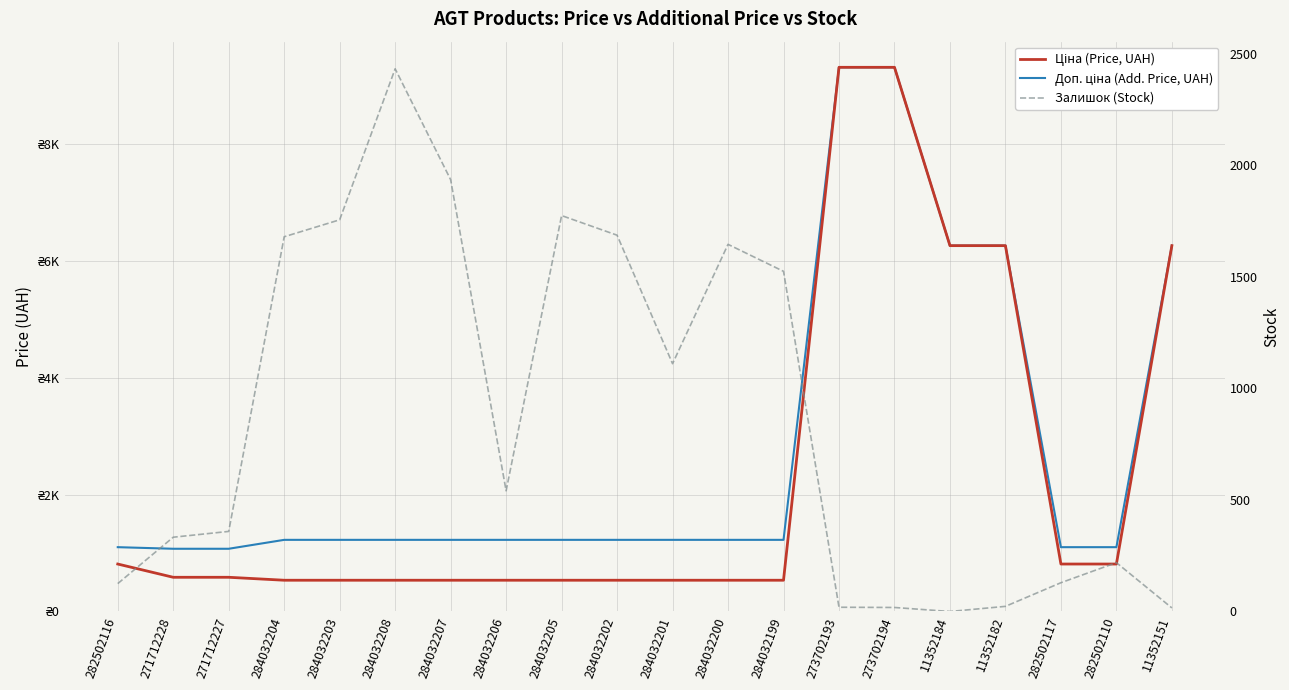

Is the value of Залишок (Stock) at 273702193 greater than the value of Доп. ціна (Add. Price, UAH) at 284032207?

No